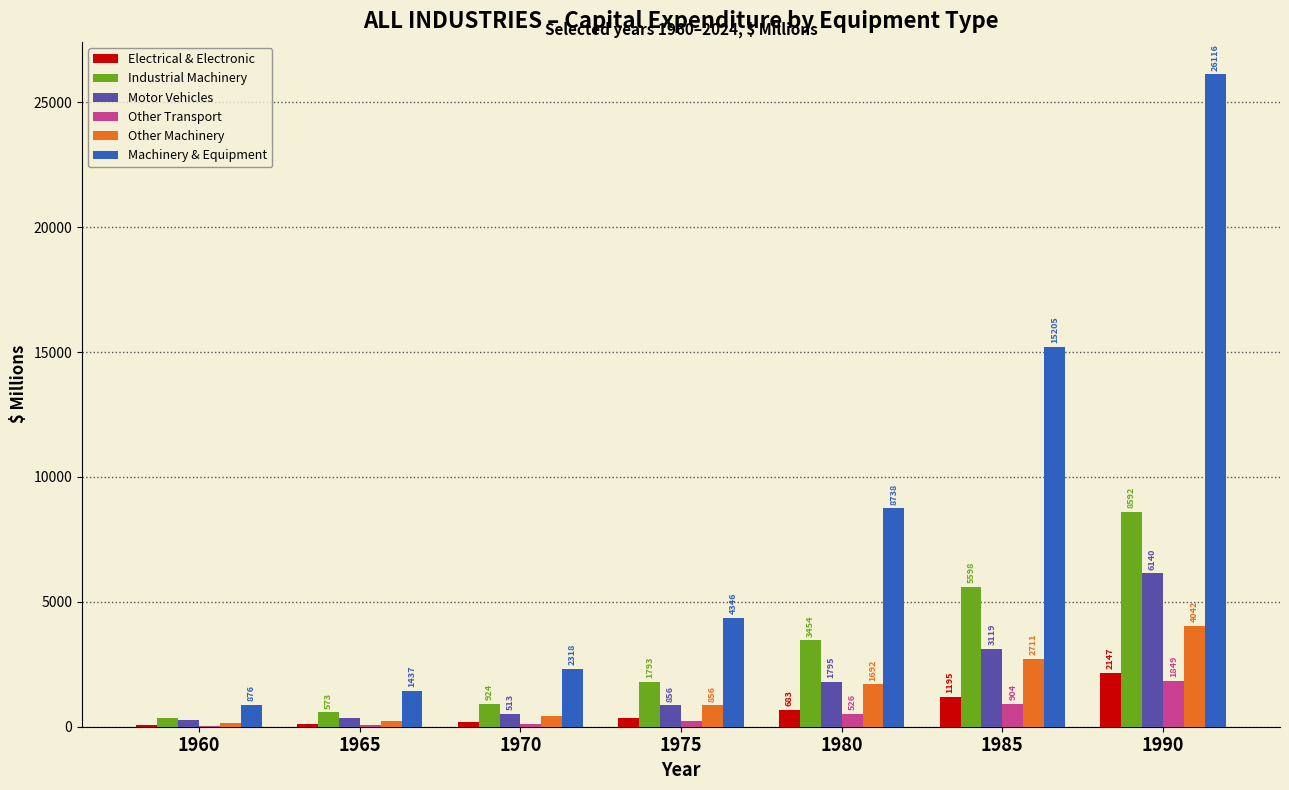

What is the sum of all Motor Vehicles values?

13039